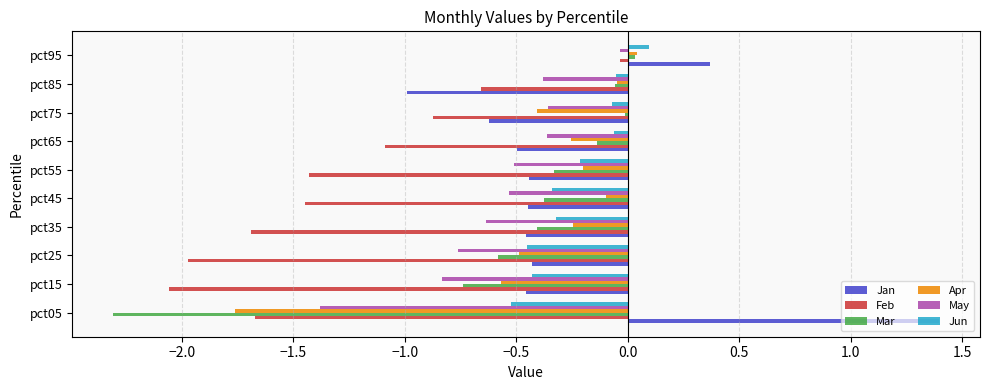

The Jan series shows 2.2 at pct05. True or false?

False